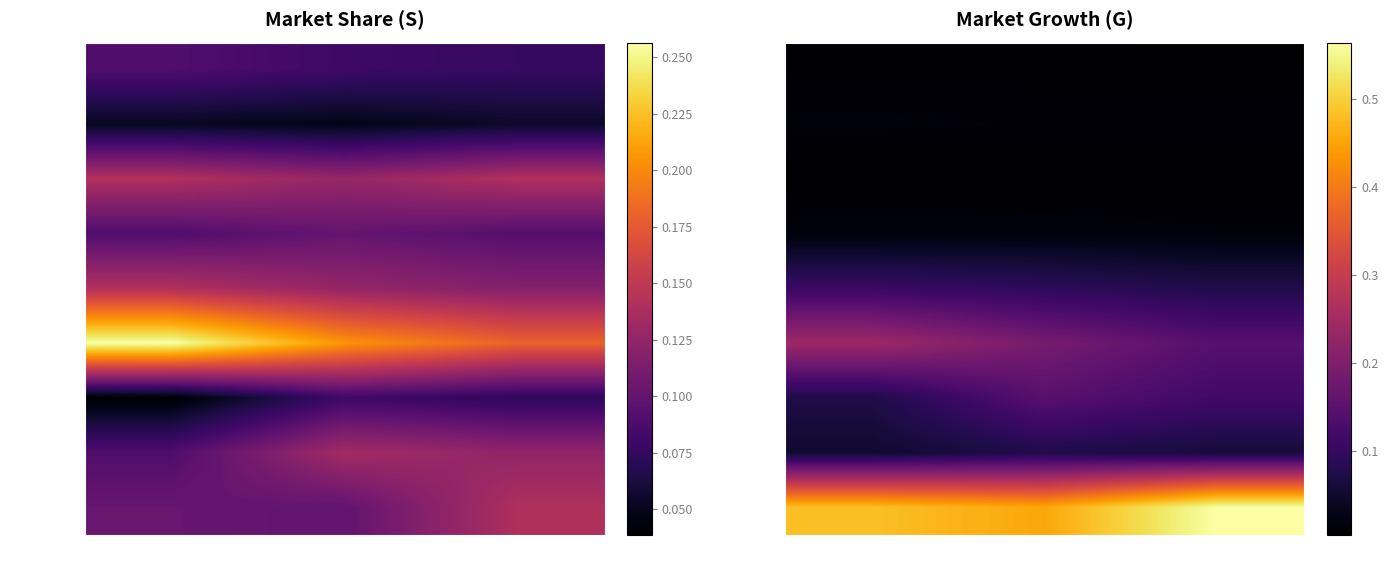

Which series has the widest spread of values?

Bull